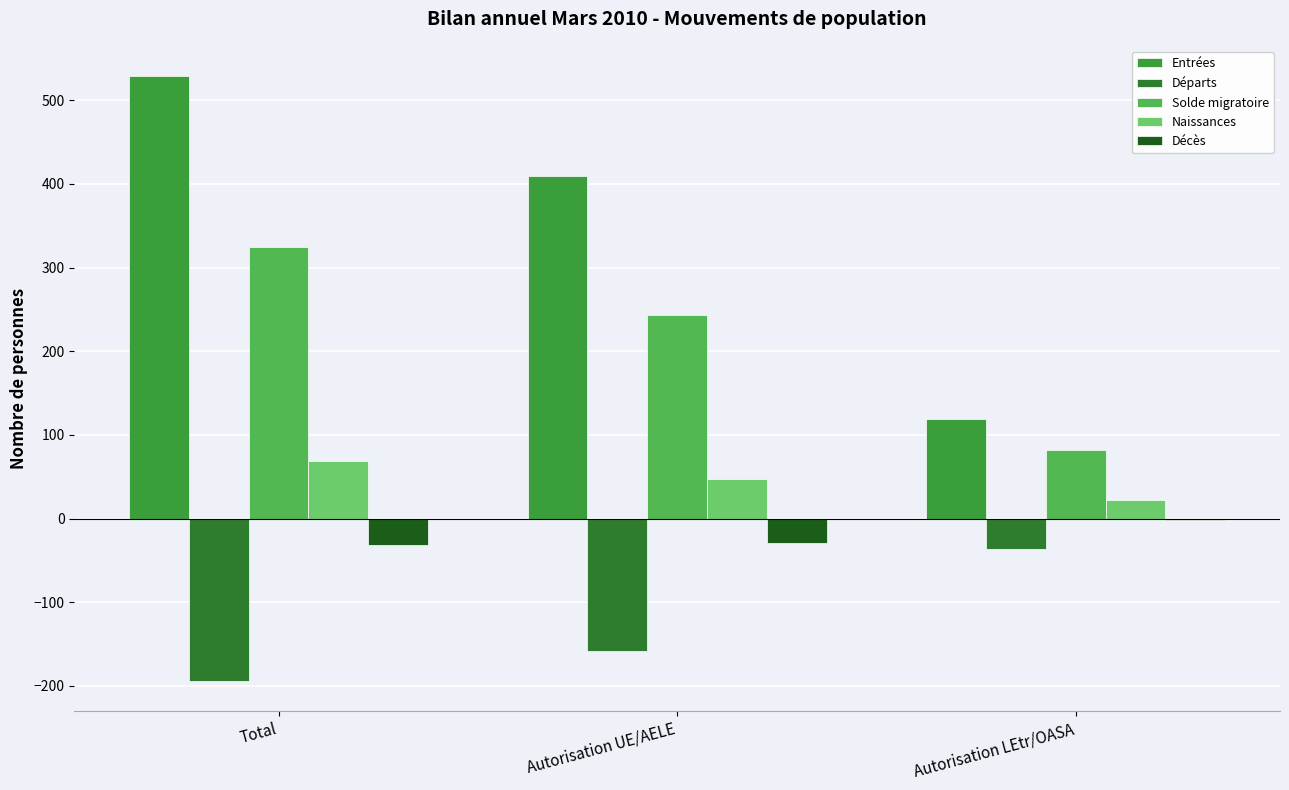

At which category is the sum across all series the highest?

Total